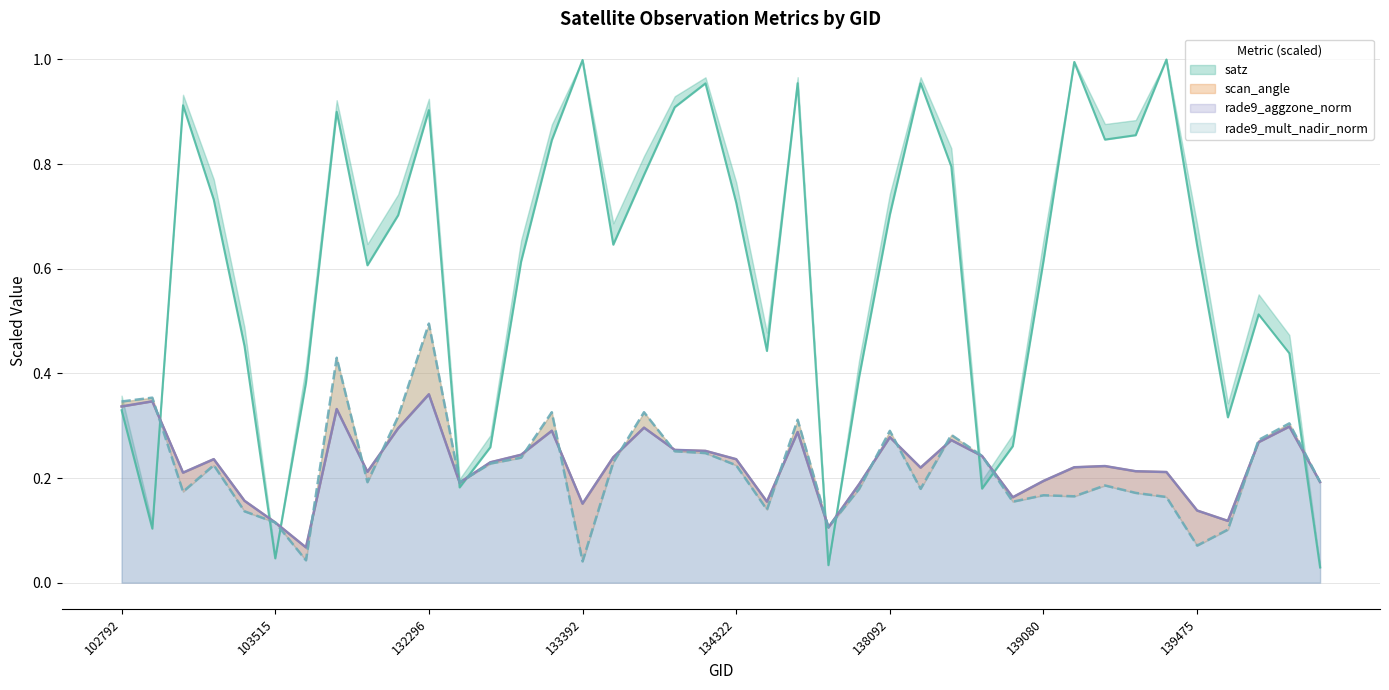

Where is the first local minimum for rade9_mult_nadir_norm?

103160